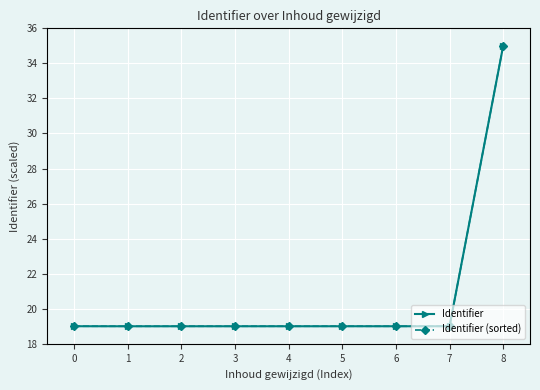

What is the value of the Identifier (sorted) point at the 4th from the left?

19.0